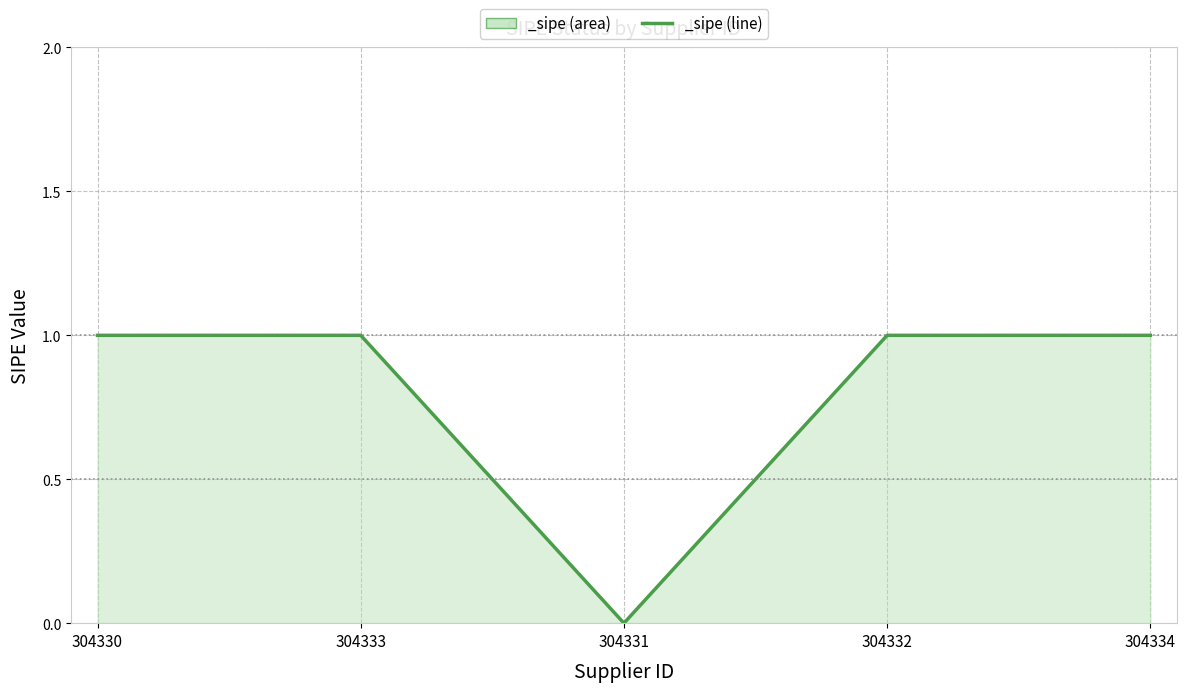

What value does the data have at 304333?

1